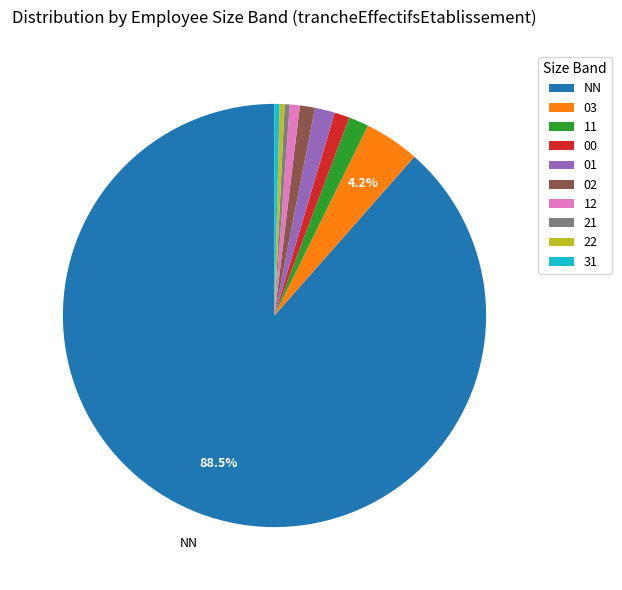

What is the largest slice in the pie chart?

NN